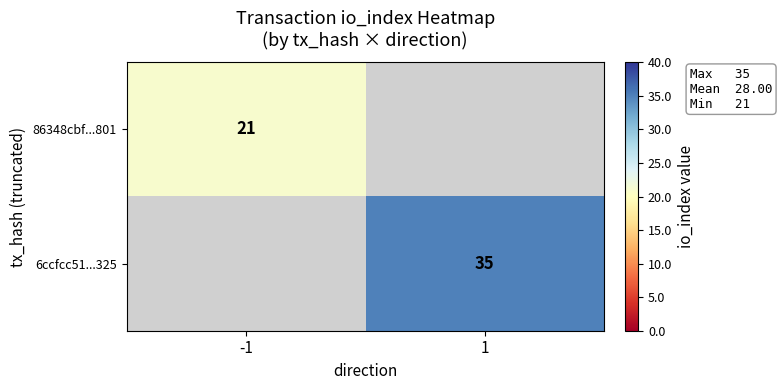

The 86348cbf...801 series shows 21 at -1. True or false?

True